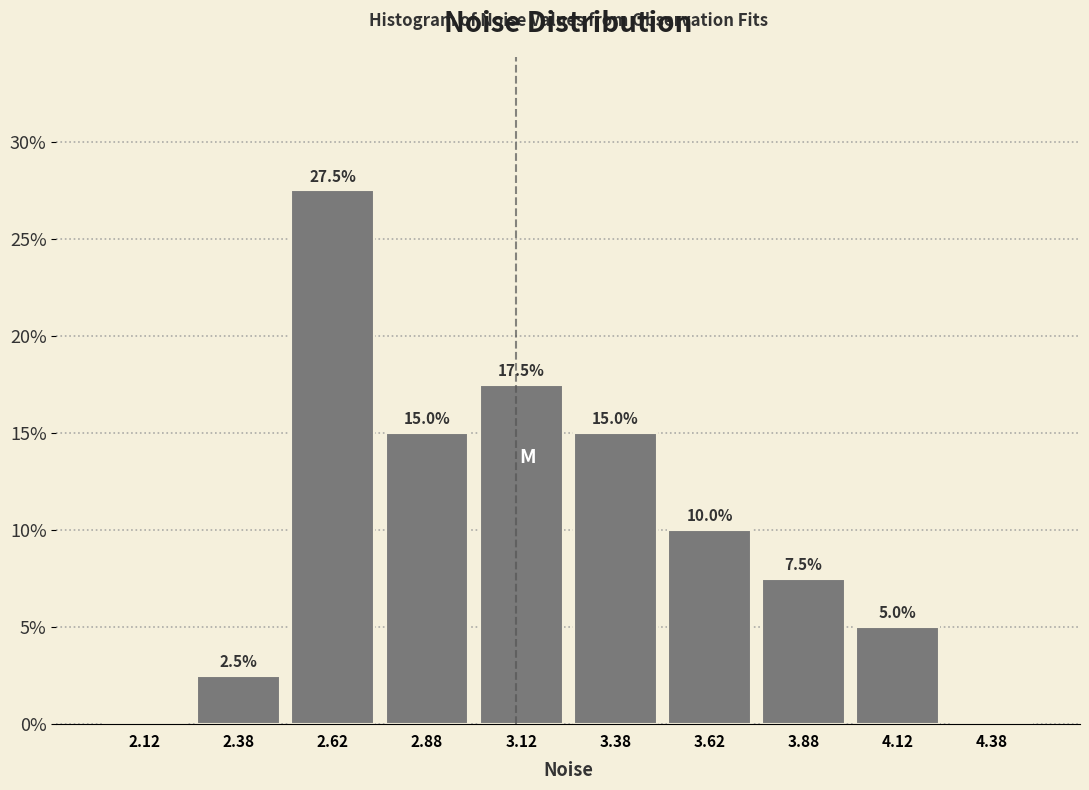

Which range on the x-axis has the tallest bar?

2.50 to 2.75